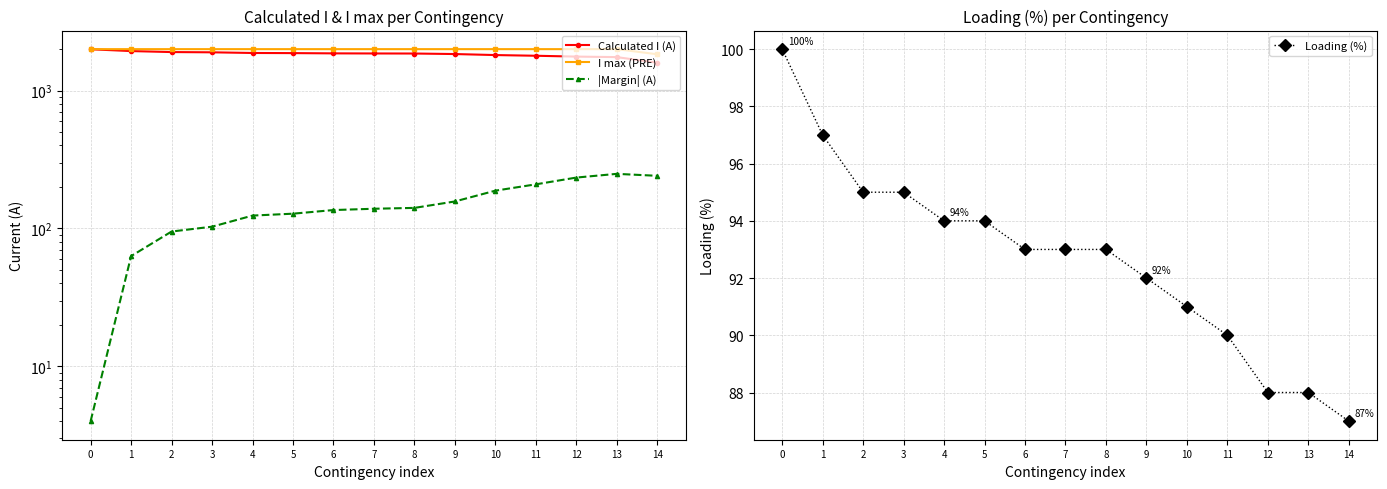

What are all the series names shown in the legend?

Calculated I (A), I max (PRE), |Margin| (A), Loading (%)